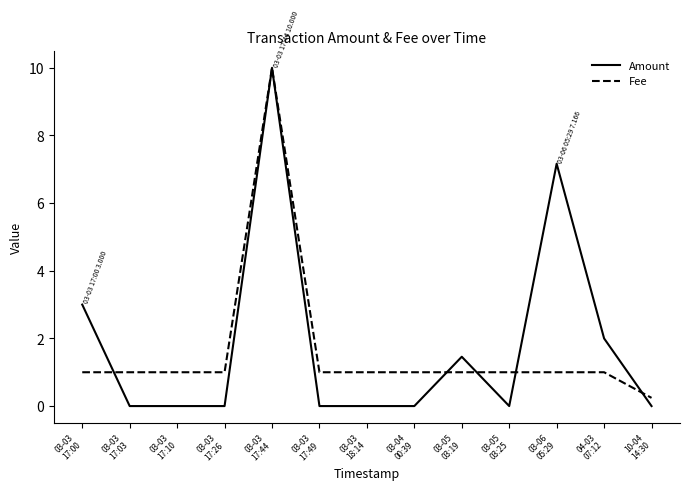

Does the chart have visible grid lines?

No